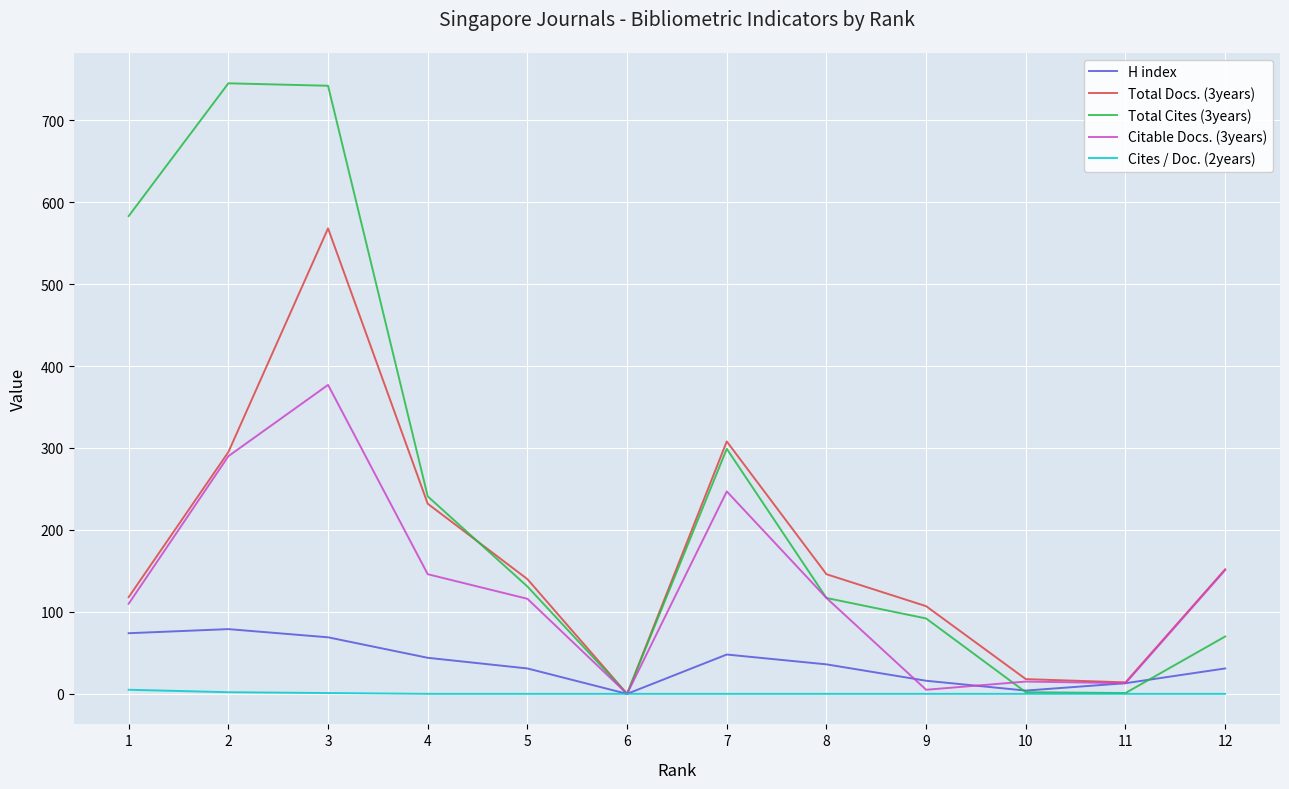

How many values in Total Docs. (3years) are above zero?

11